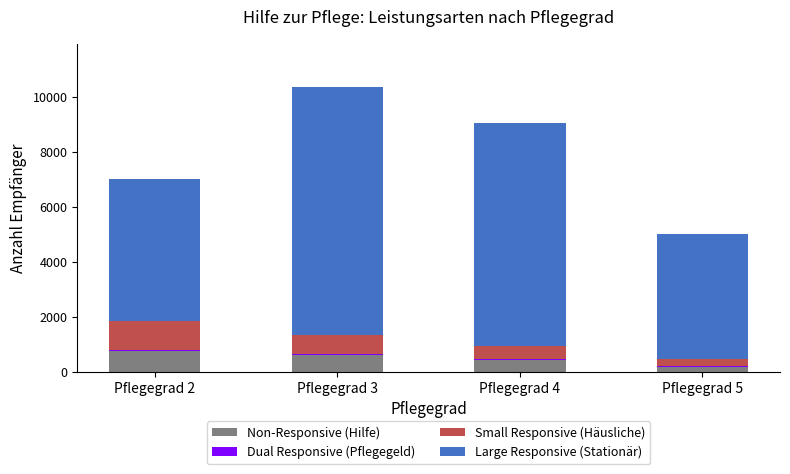

Count the number of data series in this chart.

4